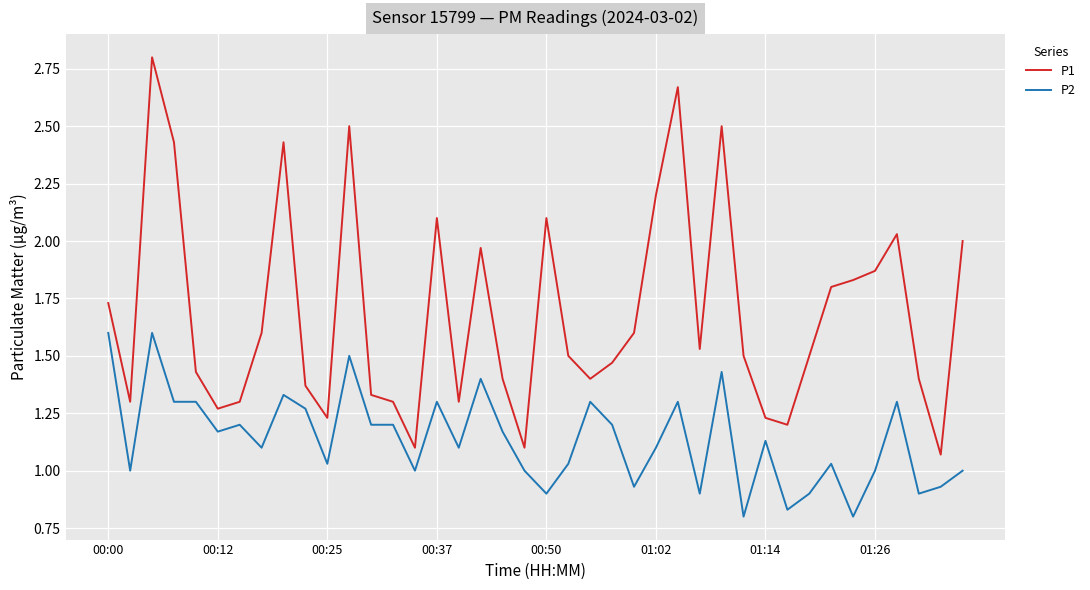

True or false: P2 and P1 cross at least once.

False